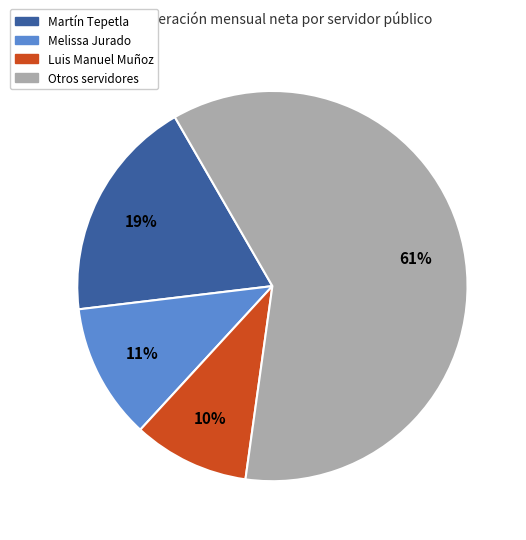

To the nearest percent, what is the average slice percentage?

25%